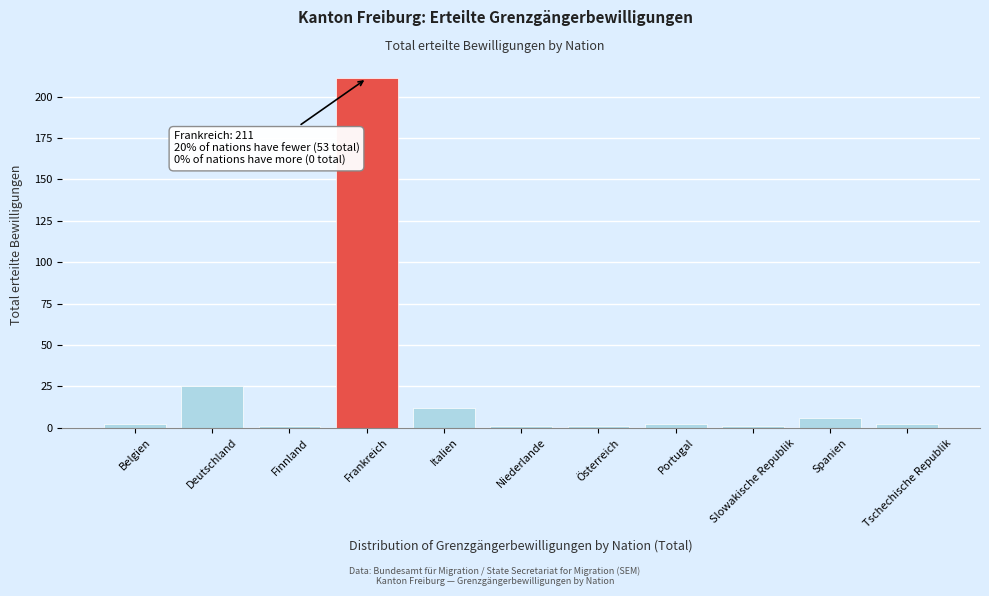

Reading right to left, extract all data points from this chart.

Tschechische Republik=2	Spanien=6	Slowakische Republik=1	Portugal=2	Österreich=1	Niederlande=1	Italien=12	Frankreich=211	Finnland=1	Deutschland=25	Belgien=2